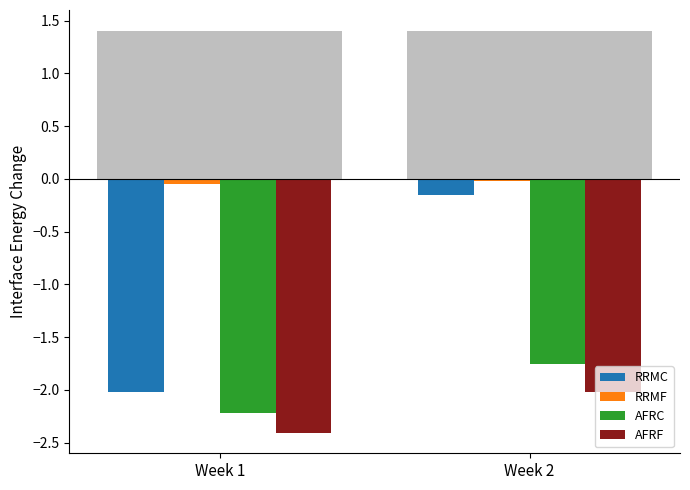

Rank the categories by AFRF value from highest to lowest.

Week 2, Week 1